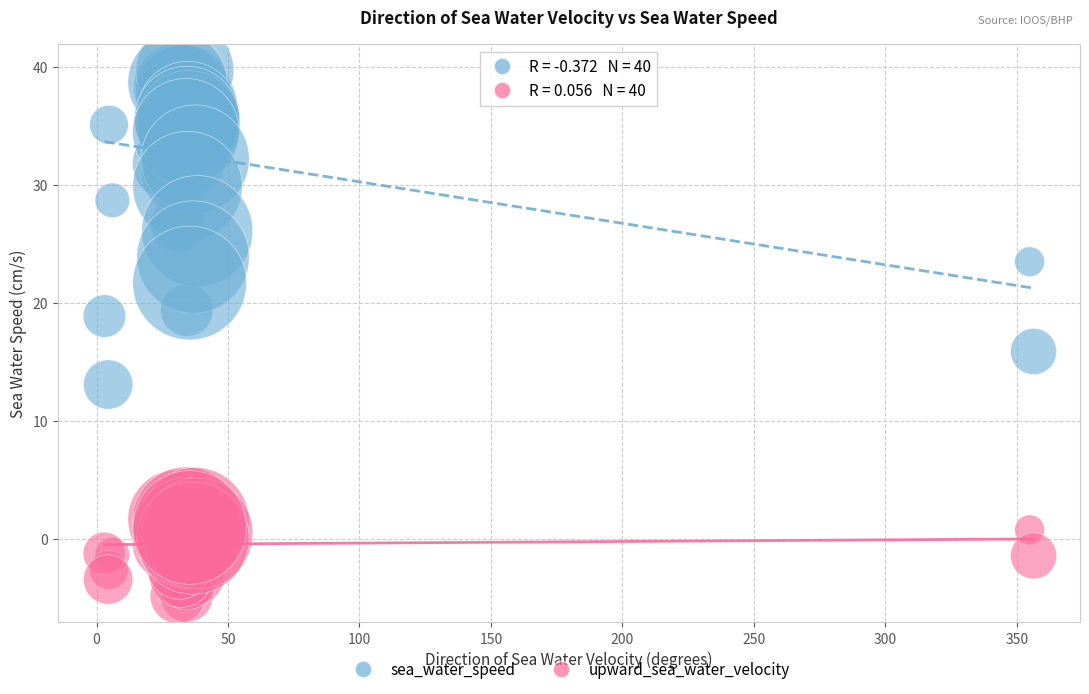

Across all series, what Y value is closest to 17?

15.9